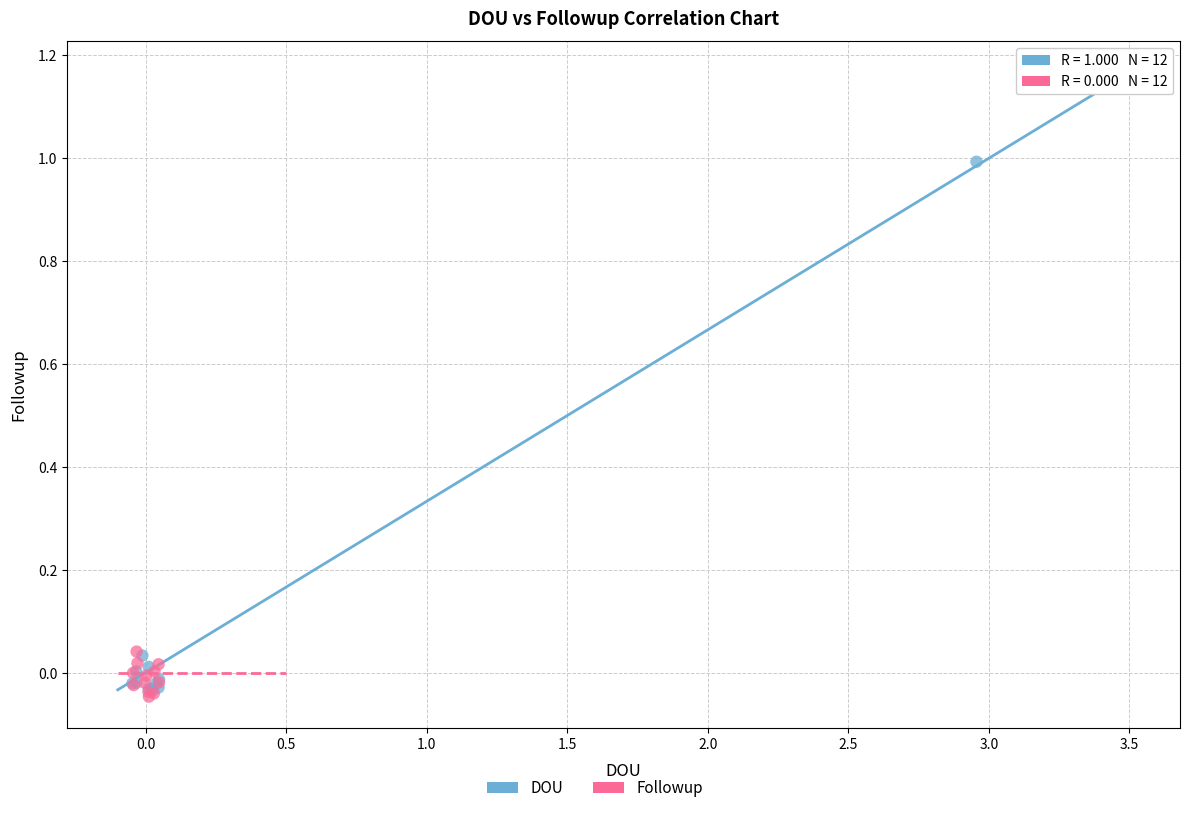

Which series has the largest Y range (max minus min)?

DOU